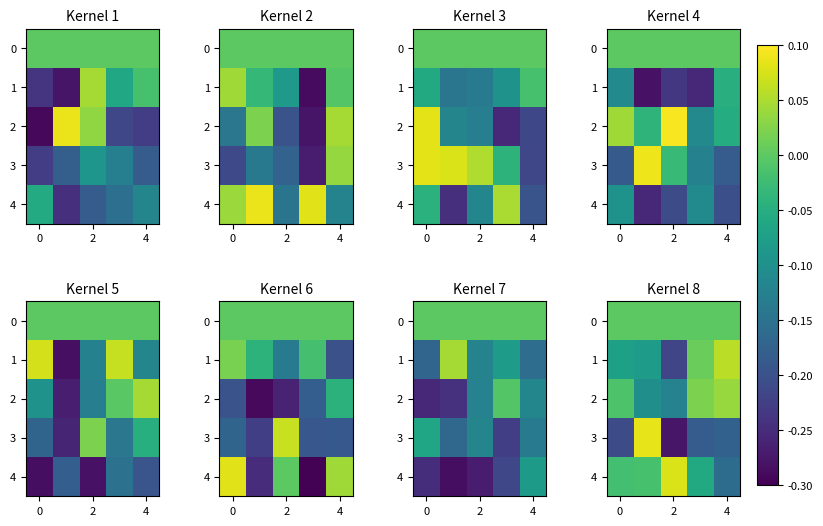

What is the difference between the maximum and minimum values in the 1 series?

0.3